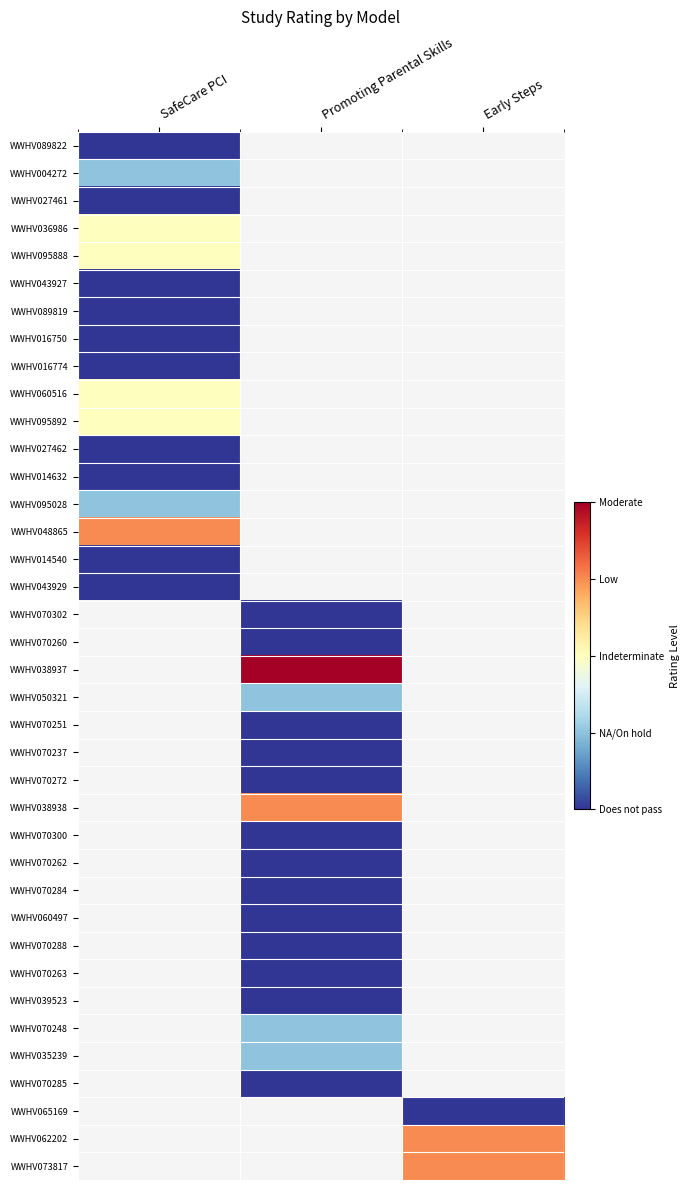

At how many categories does at least one series exceed 3?

3